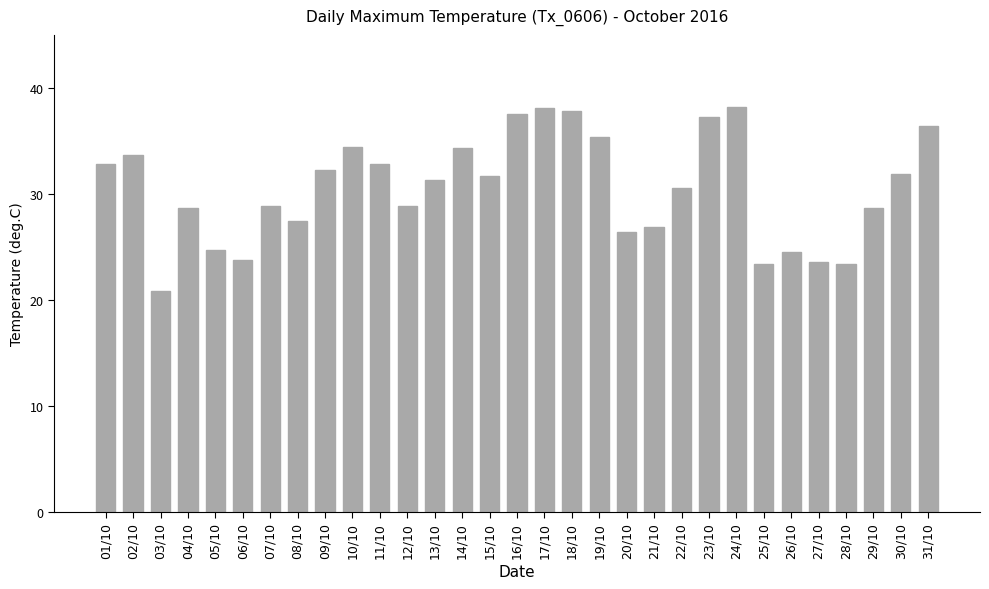

What is the ratio of the value at 27/10 to the value at 14/10?

0.7